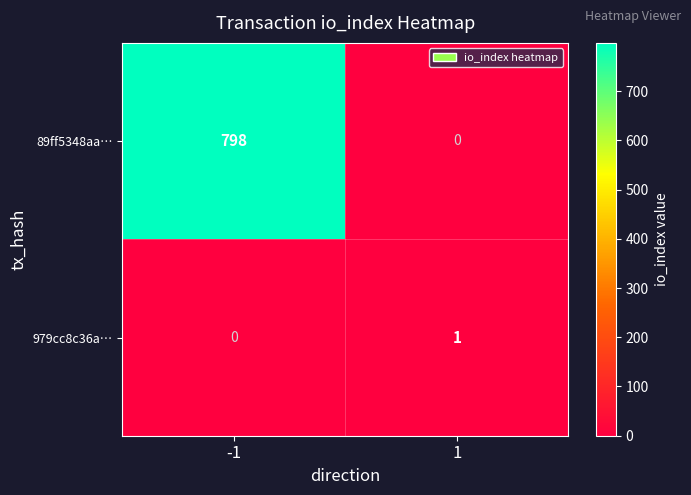

Is it true that 89ff5348aa… equals -395 at 1?

False